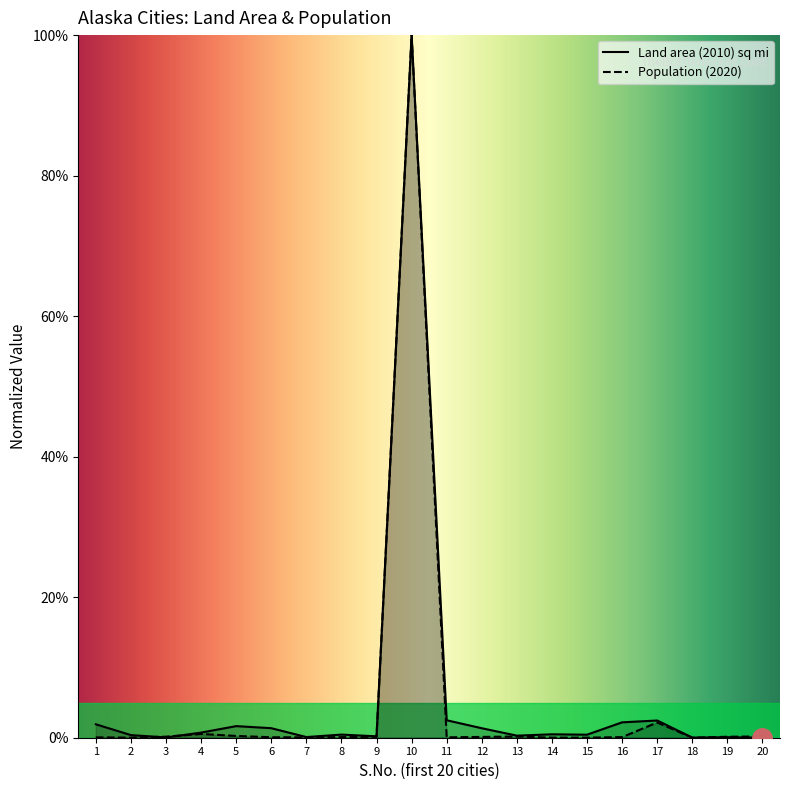

List the labels in order of Population (2020) value, largest first.

10, 17, 4, 5, 20, 13, 3, 19, 9, 12, 16, 8, 6, 7, 11, 1, 14, 2, 15, 18